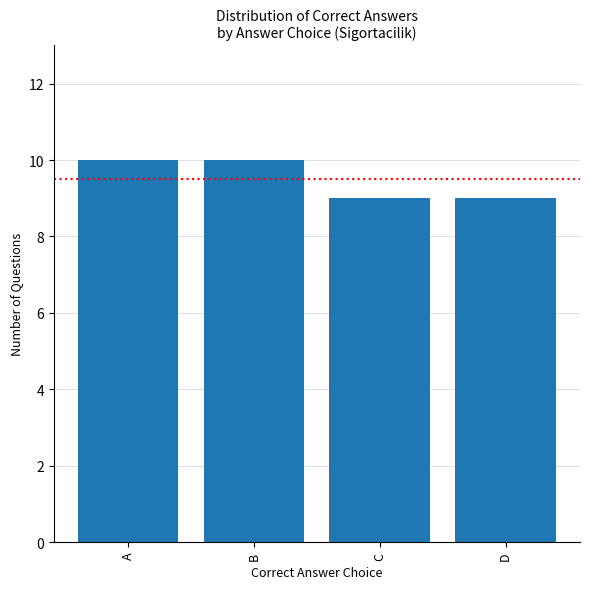

Does the chart contain stacked bars?

No